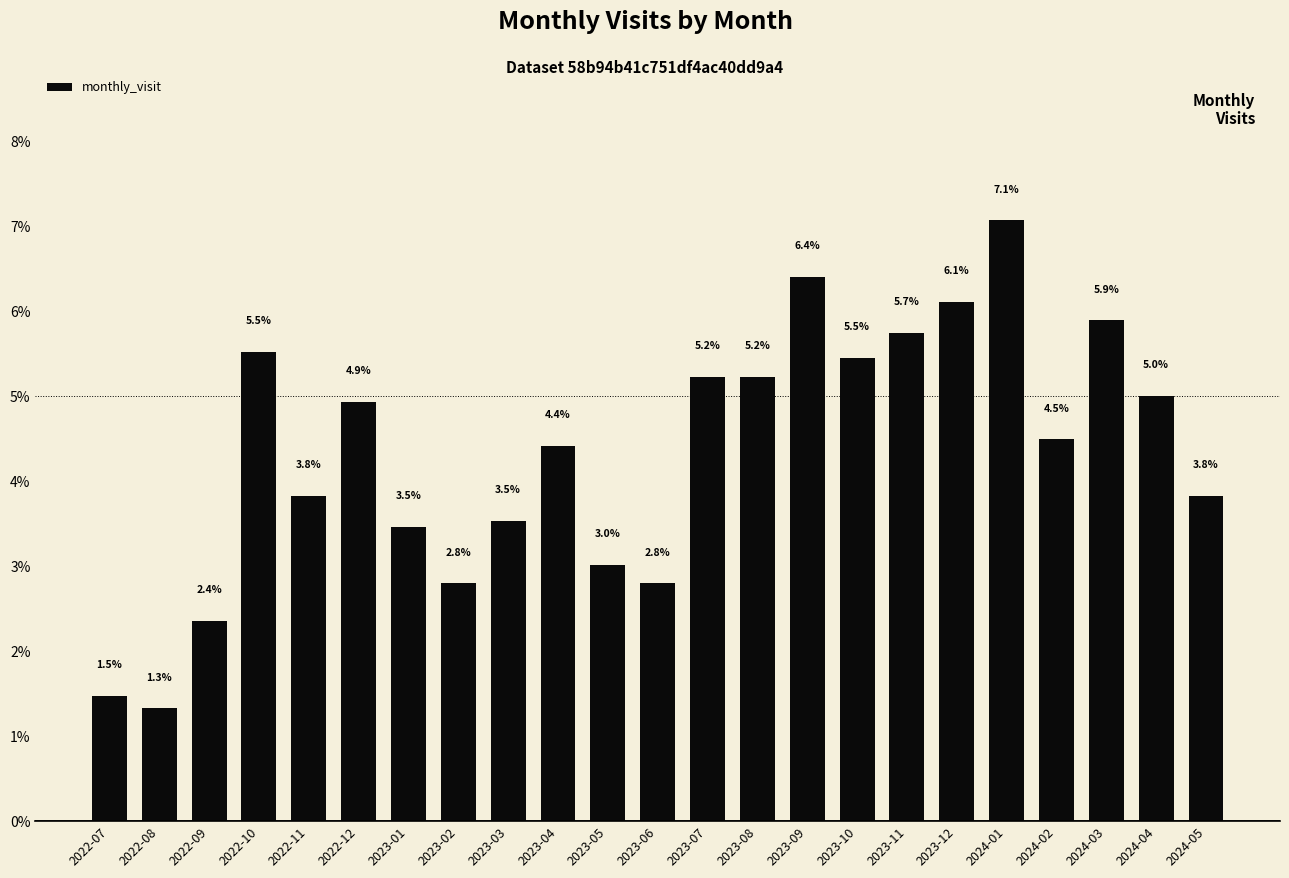

Reading right to left, transcribe all the data shown in this chart.

3.8	5.0	5.9	4.5	7.1	6.1	5.7	5.5	6.4	5.2	5.2	2.8	3.0	4.4	3.5	2.8	3.5	4.9	3.8	5.5	2.4	1.3	1.5